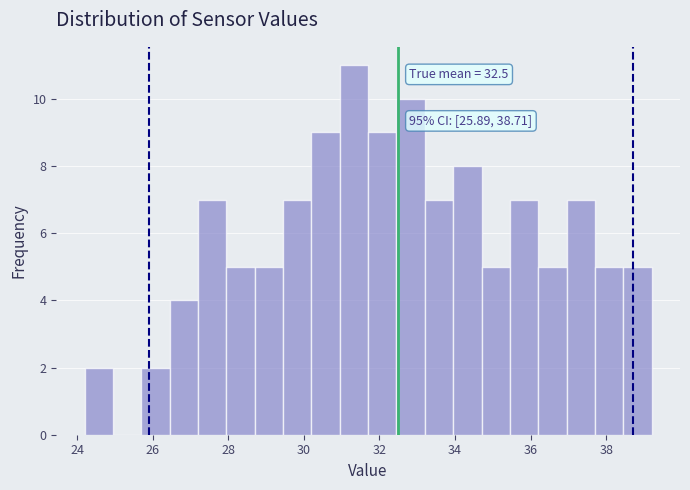

Read against the x-axis, roughly where is the centre of the tallest bar?

31.4